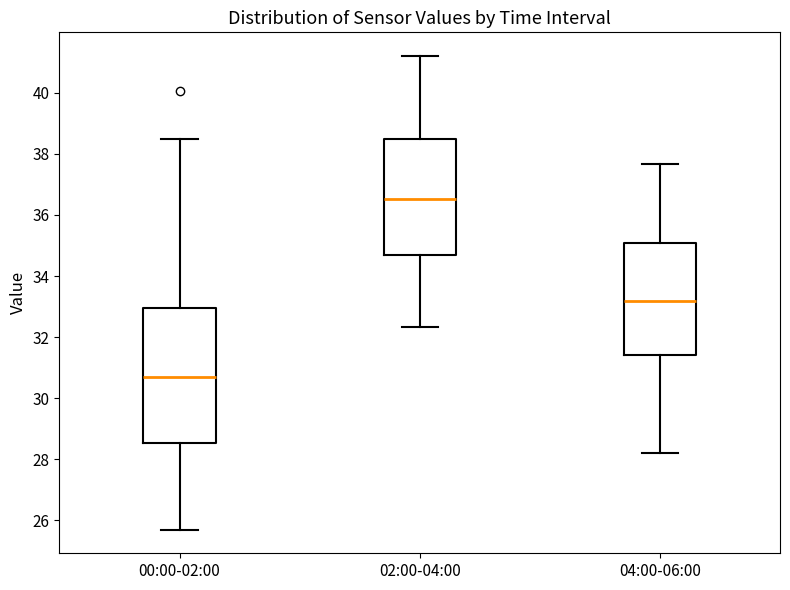

Reading left to right, read every box against the y-axis: the position of its median line, the range the box covers, and the ends of its whiskers. The values are not printed on the chart, so give them approximately, as read against the axis.

00:00-02:00: median 30.8, box 28.6 to 33.0, whiskers 25.8 to 38.6
02:00-04:00: median 36.6, box 34.6 to 38.4, whiskers 32.4 to 41.2
04:00-06:00: median 33.2, box 31.4 to 35.0, whiskers 28.2 to 37.6